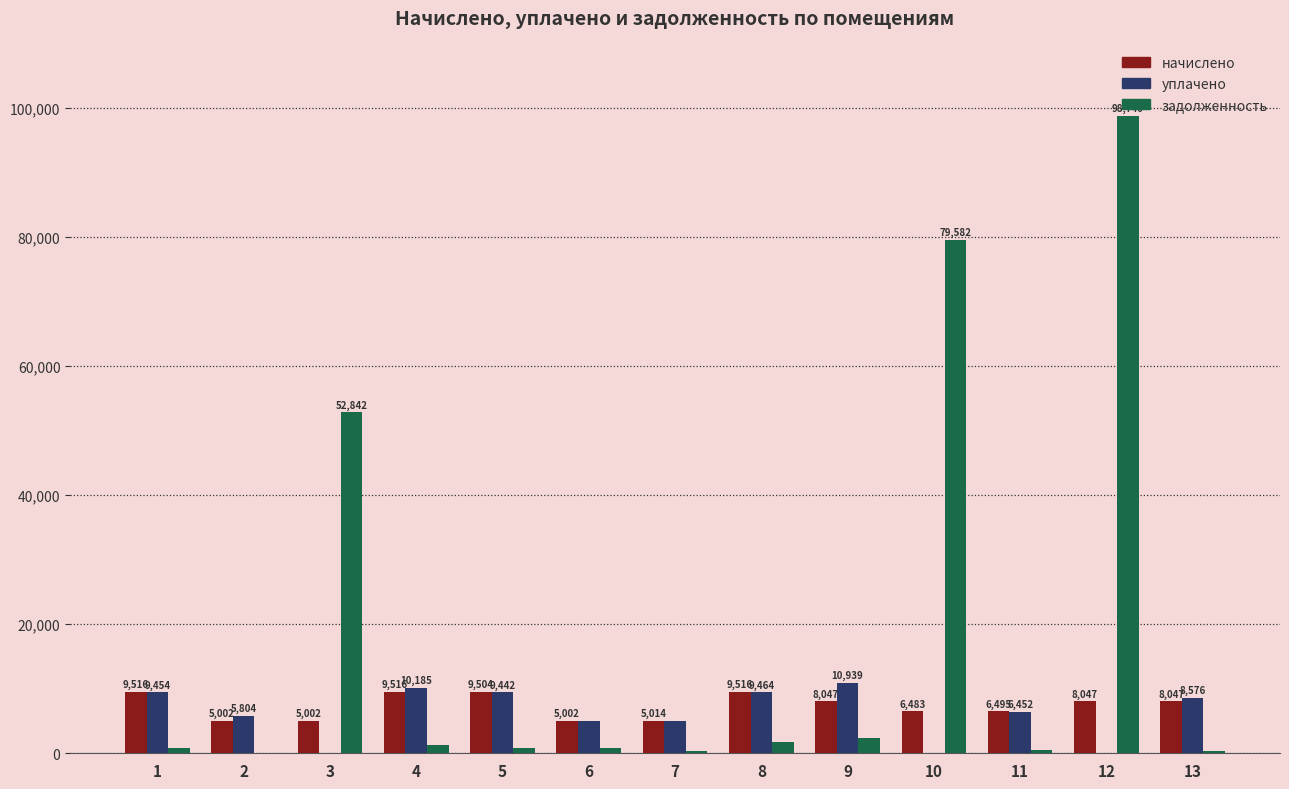

What is the difference between the начислено values at 5 and 13?

1456.7